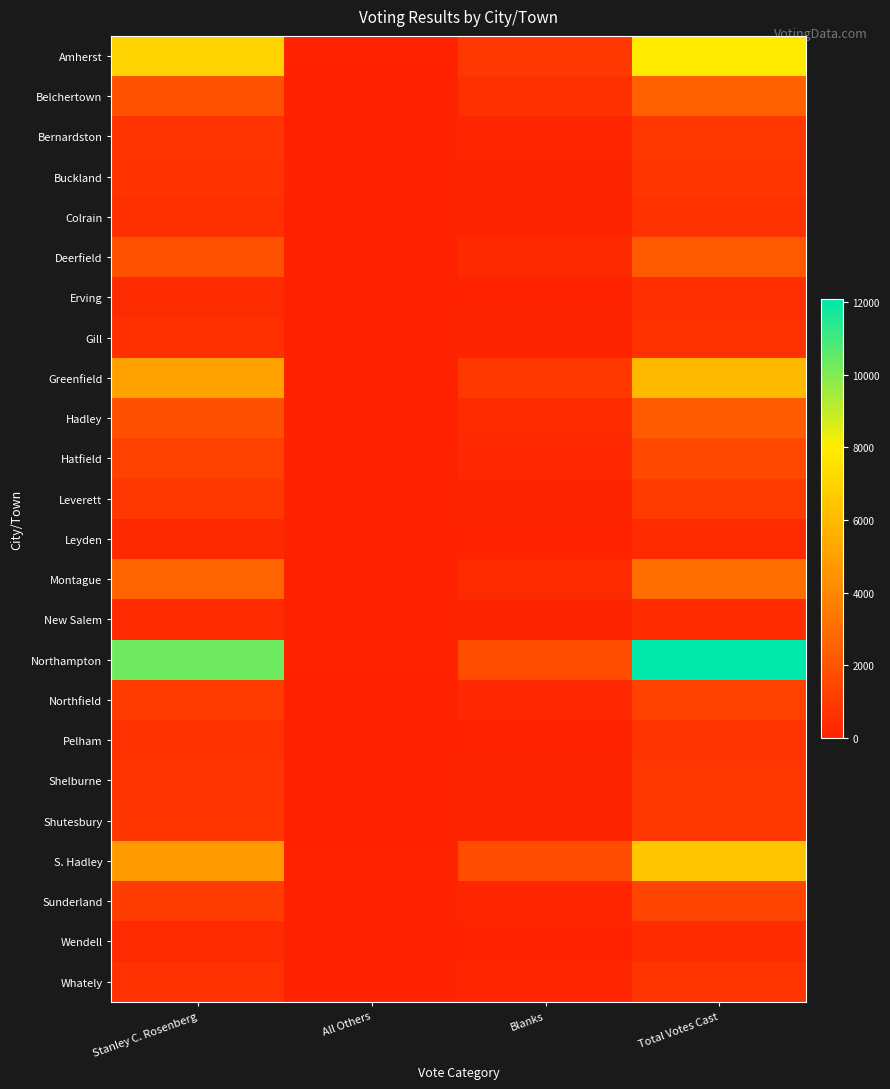

Reading left to right, list all the values displayed in this chart.

Amherst: Stanley C. Rosenberg=7040	All Others=60	Blanks=859	Total Votes Cast=7959
Belchertown: Stanley C. Rosenberg=1891	All Others=18	Blanks=595	Total Votes Cast=2504
Bernardston: Stanley C. Rosenberg=723	All Others=5	Blanks=150	Total Votes Cast=878
Buckland: Stanley C. Rosenberg=688	All Others=2	Blanks=113	Total Votes Cast=803
Colrain: Stanley C. Rosenberg=529	All Others=0	Blanks=117	Total Votes Cast=646
Deerfield: Stanley C. Rosenberg=1899	All Others=11	Blanks=311	Total Votes Cast=2221
Erving: Stanley C. Rosenberg=415	All Others=6	Blanks=87	Total Votes Cast=508
Gill: Stanley C. Rosenberg=537	All Others=4	Blanks=98	Total Votes Cast=639
Greenfield: Stanley C. Rosenberg=5080	All Others=26	Blanks=926	Total Votes Cast=6032
Hadley: Stanley C. Rosenberg=1853	All Others=26	Blanks=385	Total Votes Cast=2264
Hatfield: Stanley C. Rosenberg=1269	All Others=10	Blanks=255	Total Votes Cast=1534
Leverett: Stanley C. Rosenberg=886	All Others=2	Blanks=110	Total Votes Cast=998
Leyden: Stanley C. Rosenberg=290	All Others=0	Blanks=63	Total Votes Cast=353
Montague: Stanley C. Rosenberg=2611	All Others=5	Blanks=418	Total Votes Cast=3034
New Salem: Stanley C. Rosenberg=367	All Others=0	Blanks=103	Total Votes Cast=470
Northampton: Stanley C. Rosenberg=10297	All Others=61	Blanks=1709	Total Votes Cast=12067
Northfield: Stanley C. Rosenberg=996	All Others=2	Blanks=249	Total Votes Cast=1247
Pelham: Stanley C. Rosenberg=656	All Others=0	Blanks=63	Total Votes Cast=719
Shelburne: Stanley C. Rosenberg=726	All Others=0	Blanks=130	Total Votes Cast=856
Shutesbury: Stanley C. Rosenberg=812	All Others=2	Blanks=102	Total Votes Cast=916
S. Hadley: Stanley C. Rosenberg=4752	All Others=87	Blanks=1651	Total Votes Cast=6490
Sunderland: Stanley C. Rosenberg=1127	All Others=5	Blanks=188	Total Votes Cast=1320
Wendell: Stanley C. Rosenberg=368	All Others=0	Blanks=60	Total Votes Cast=428
Whately: Stanley C. Rosenberg=636	All Others=1	Blanks=143	Total Votes Cast=780